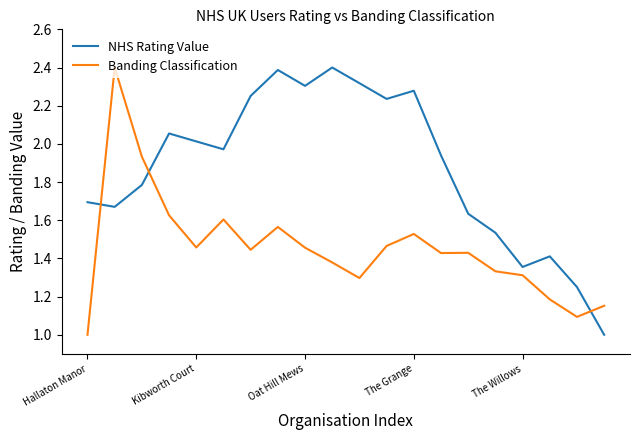

What is the lowest value of the NHS Rating Value series?

1.0